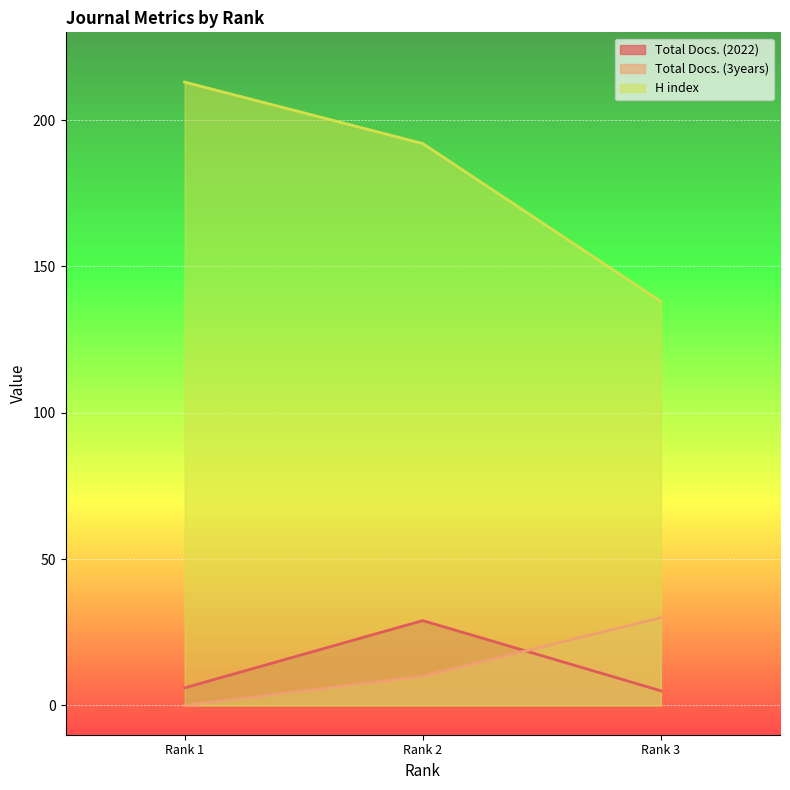

At Rank 1, list the series in order from largest to smallest.

H index, Total Docs. (2022), Total Docs. (3years)